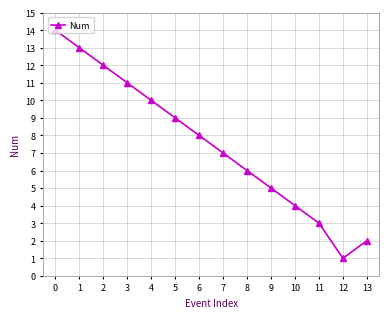

Is it true that the value at 3 is 3?

False